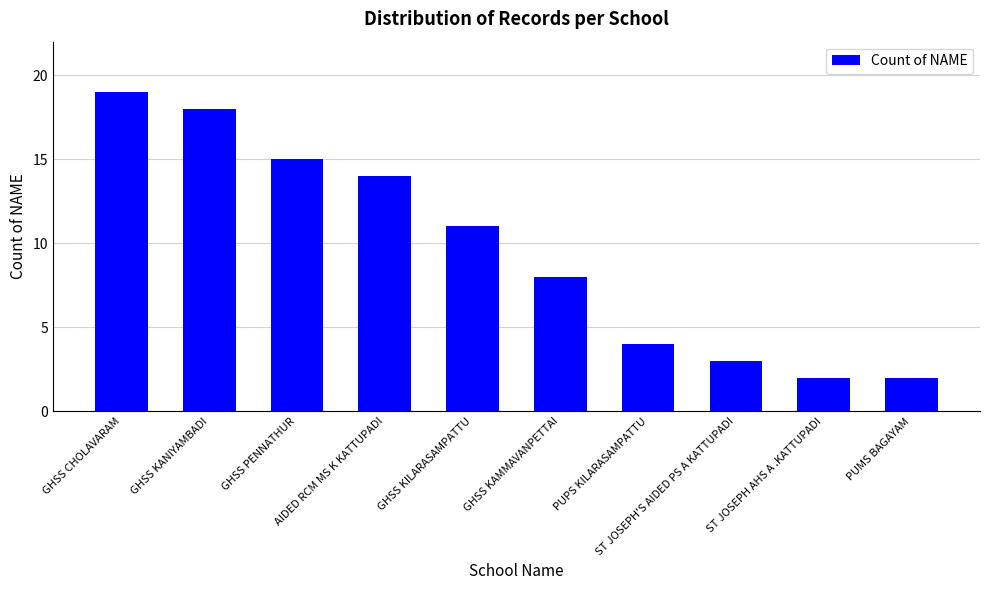

What is the maximum value shown in the chart?

19